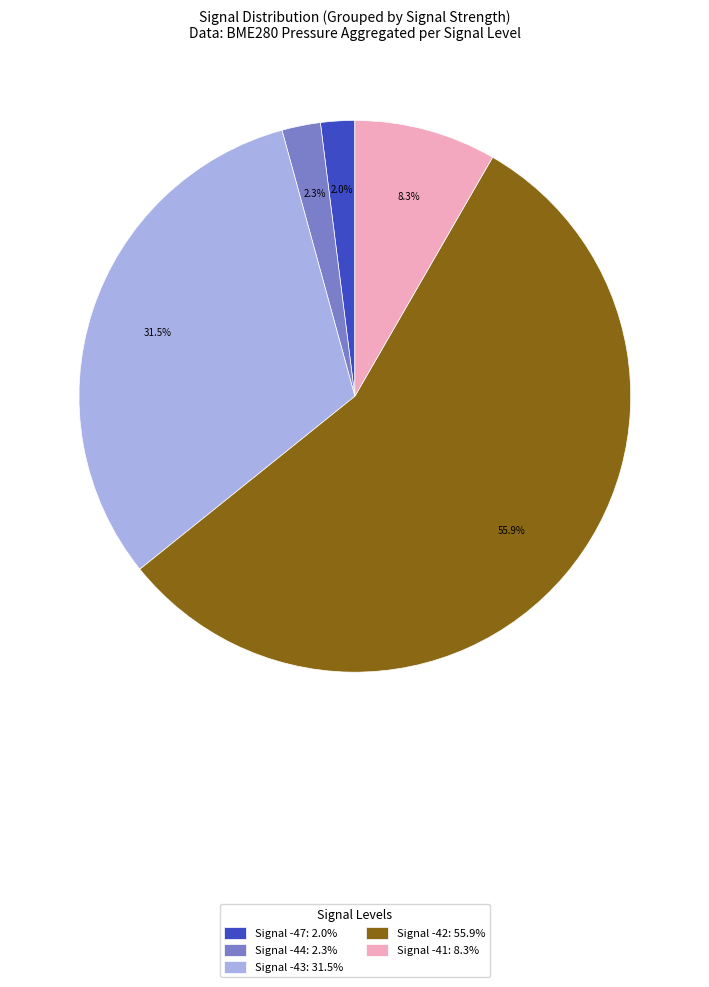

Does Signal -43: 31.5% represent more than half of the total?

No